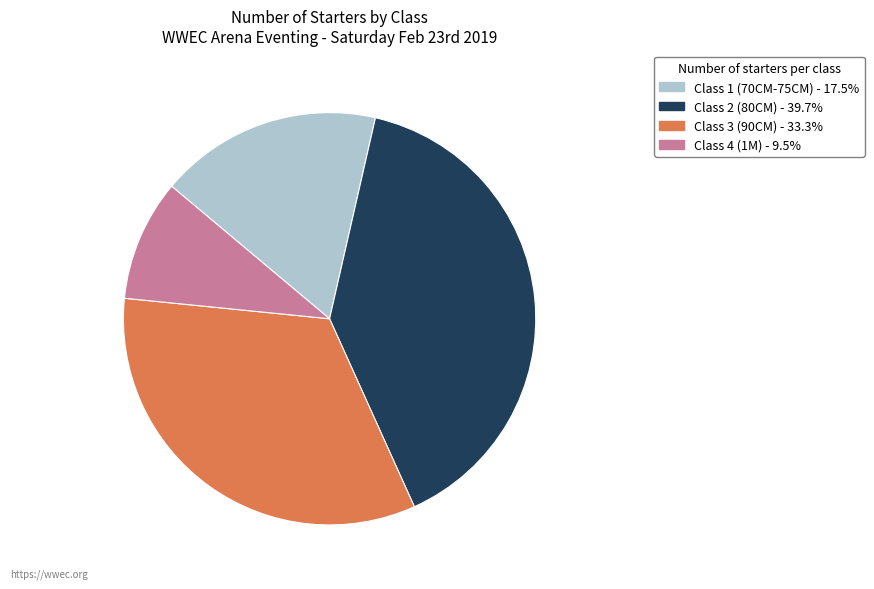

Combined, do Class 1 (70CM-75CM) and Class 2 (80CM) account for over 50%?

Yes